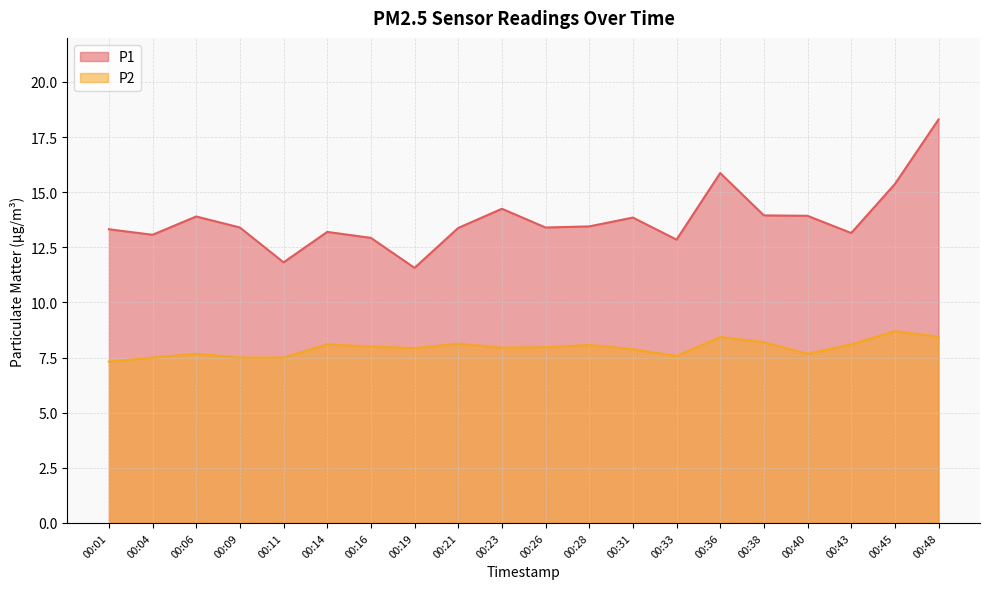

What is the difference between the maximum and minimum values in the P1 series?

6.7